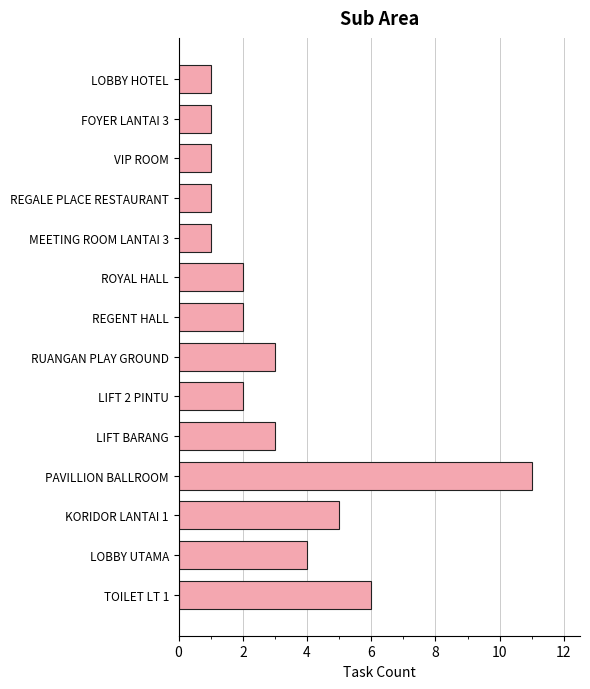

The value at REGALE PLACE RESTAURANT is 1. True or false?

True